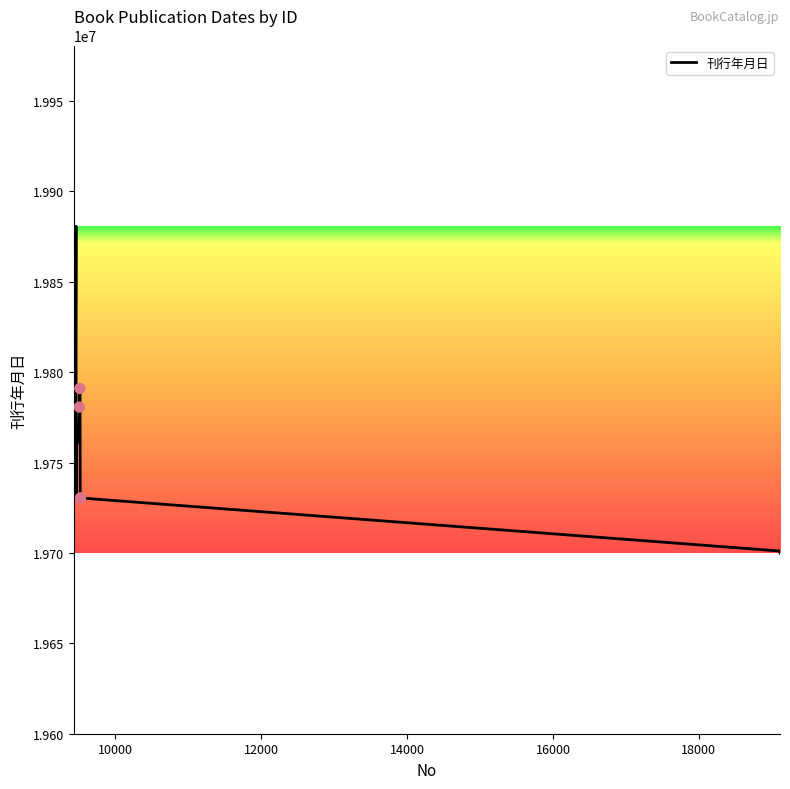

What is the difference between the maximum and minimum values?

180700